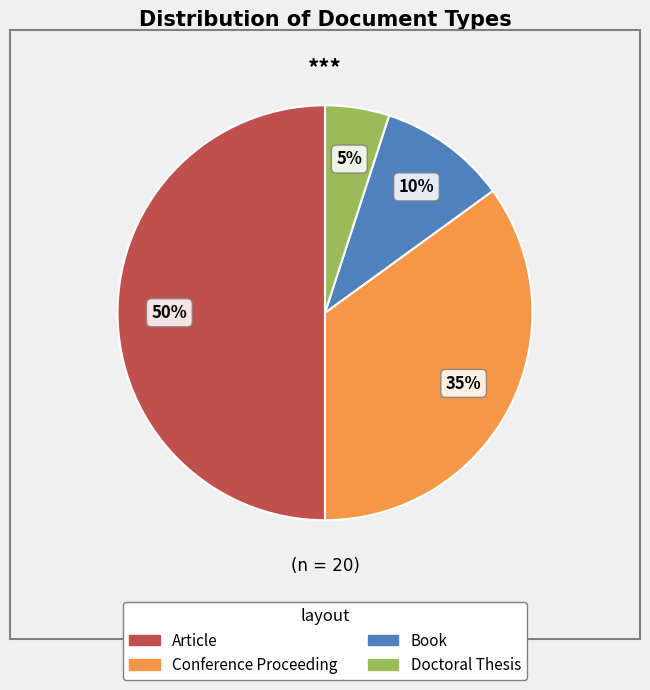

How many slices are in this pie chart?

4